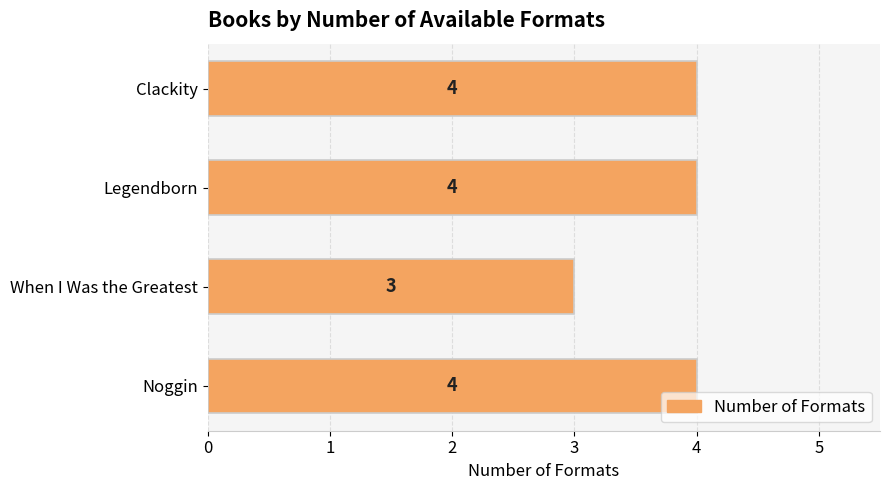

True or false: the data shows 2 at Clackity.

False